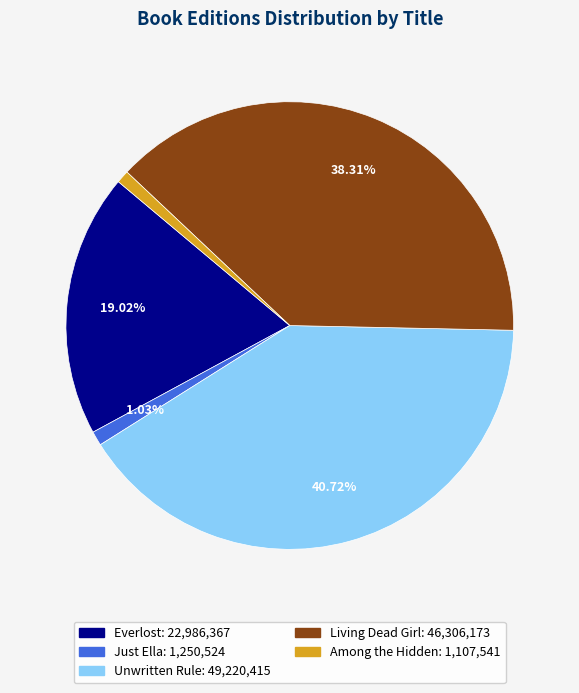

Approximately how many times larger is the value at Unwritten Rule compared to Among the Hidden?

44.4